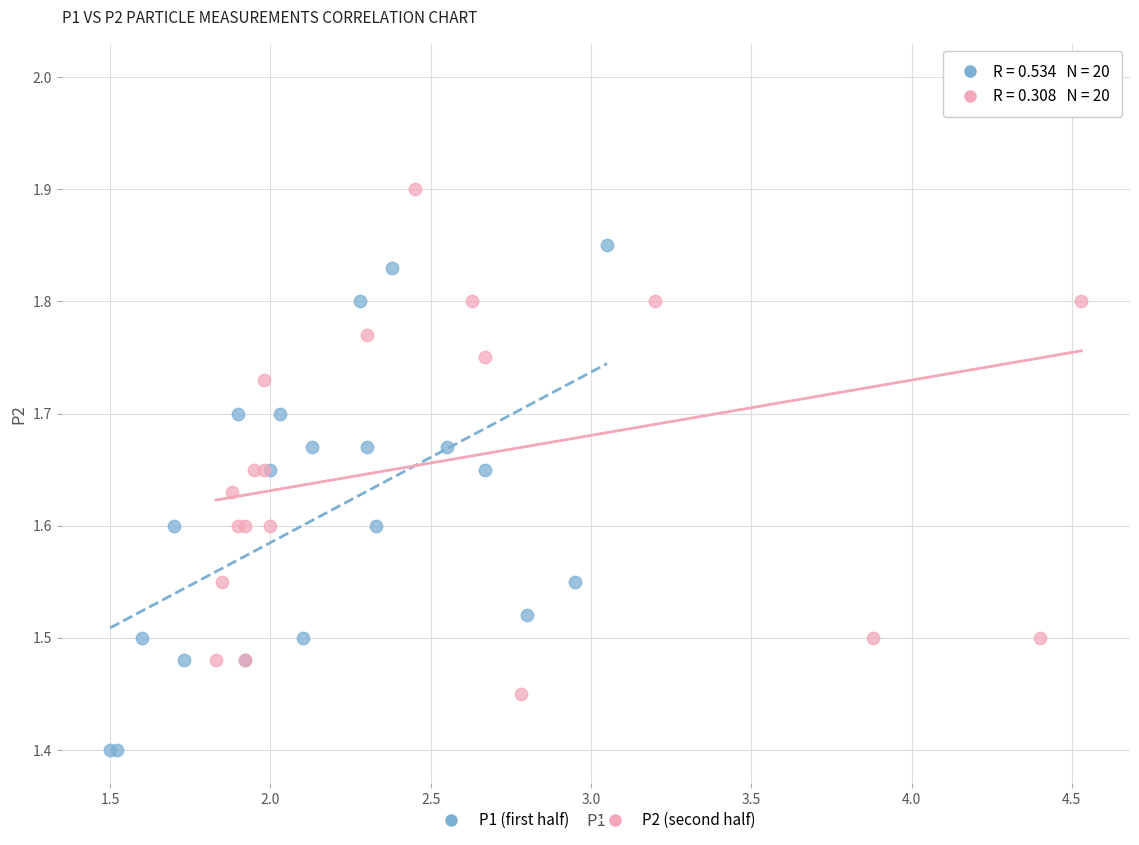

Which series reaches the maximum Y coordinate?

P2 (second half)